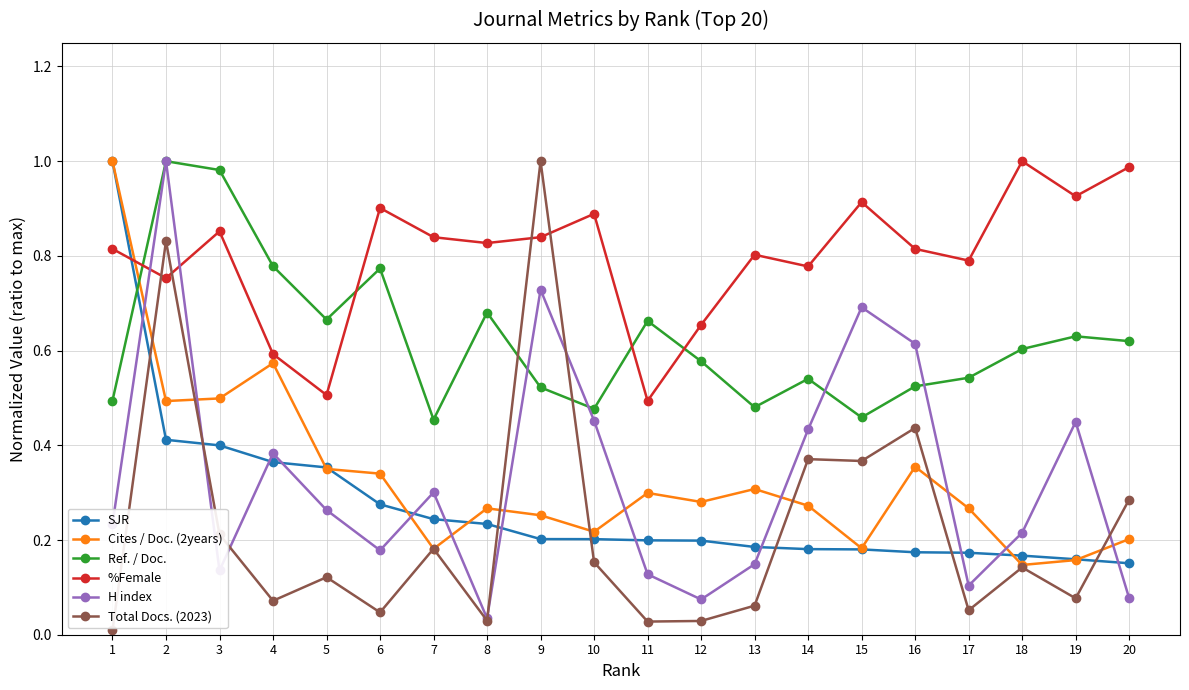

Where do Cites / Doc. (2years) and H index first cross each other?

1 and 2